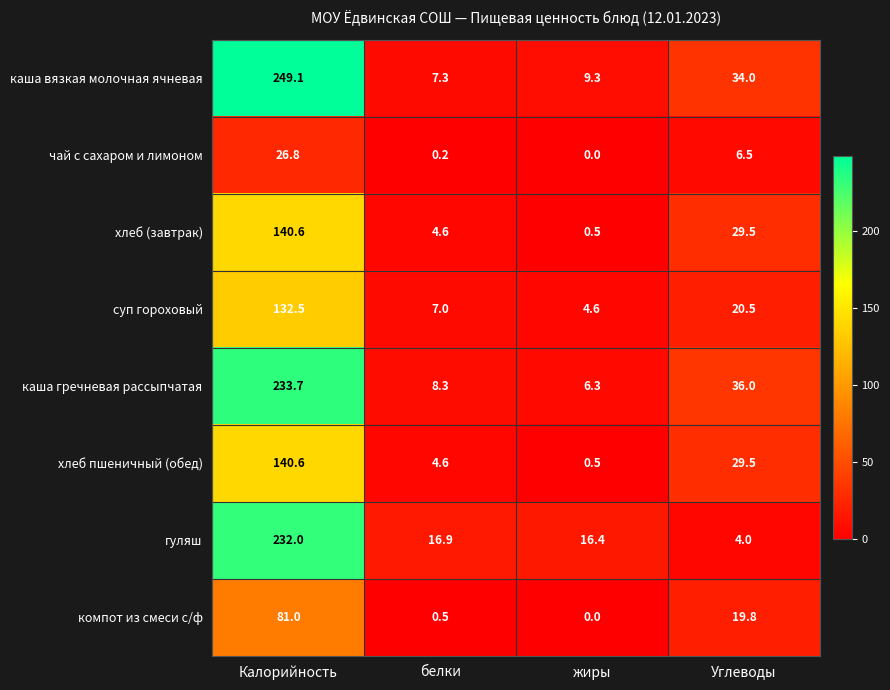

The value of каша вязкая молочная ячневая at Углеводы is 34.0. True or false?

True